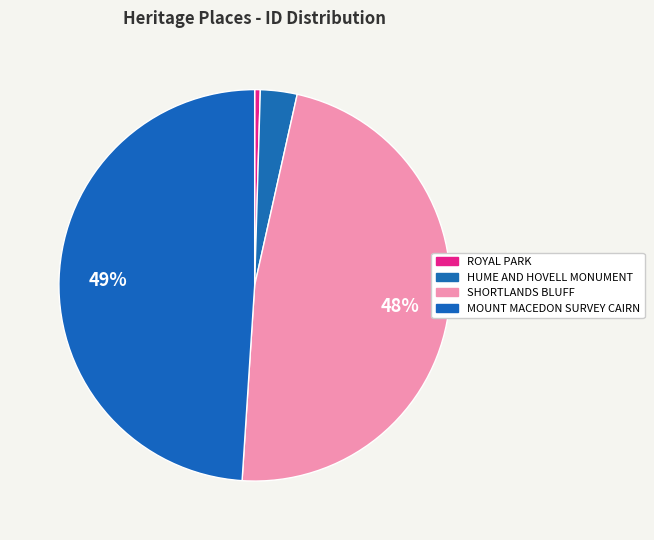

Does SHORTLANDS BLUFF account for over 50% of the chart?

No